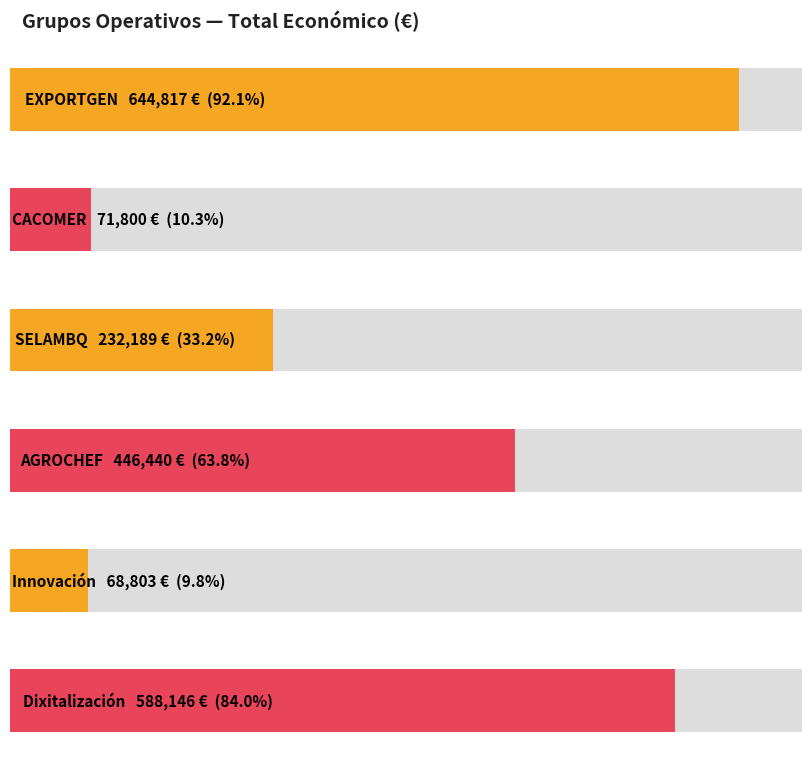

What is the sum of the values at Innovación and SELAMBQ?

300992